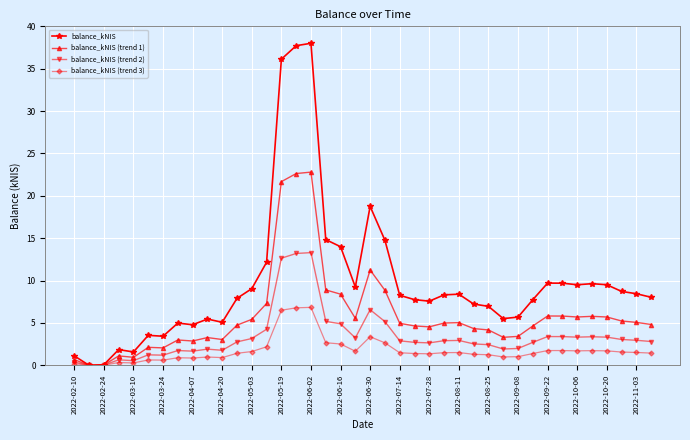

What is the greatest value displayed?

38.0